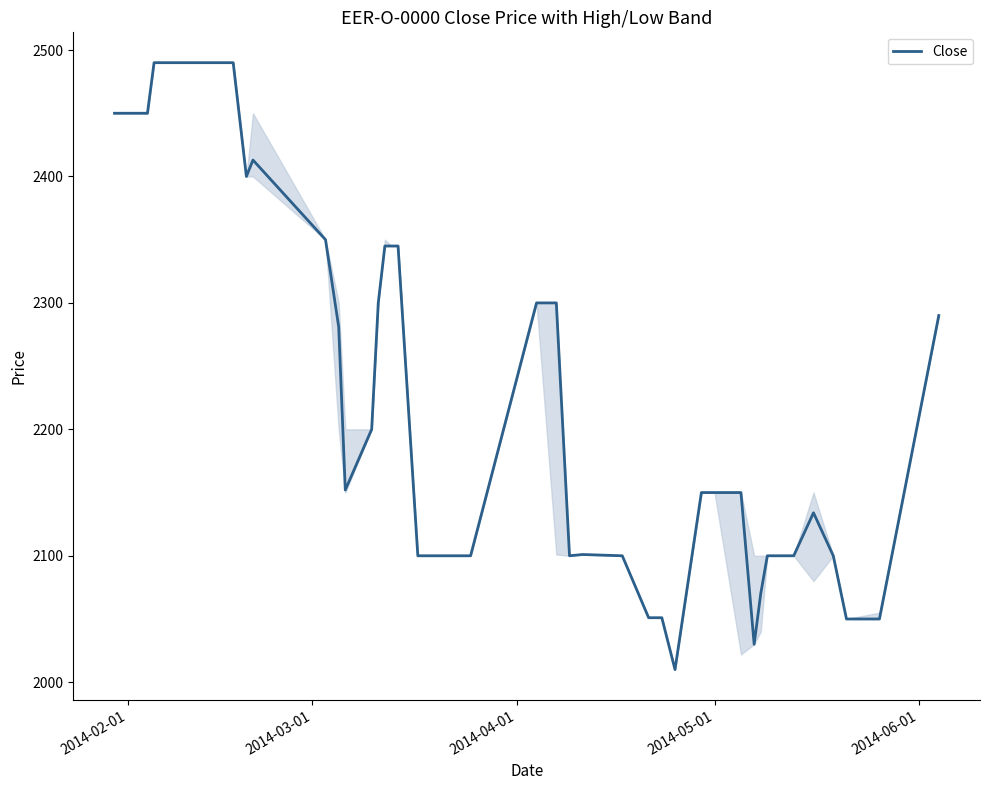

What is the greatest value displayed?

2490